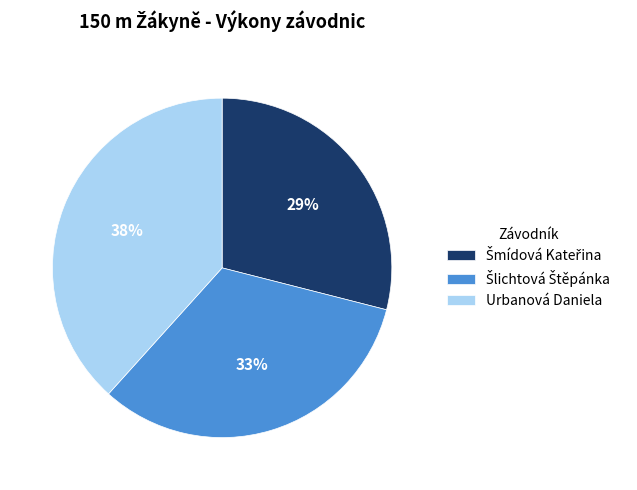

To the nearest percent, what is the difference between the largest and smallest slice percentages?

9%